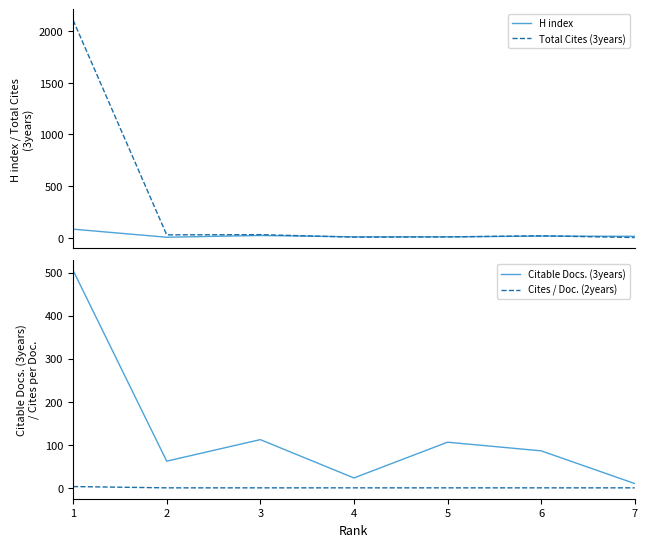

How many times do Citable Docs. (3years) and Total Cites (3years) cross each other?

1